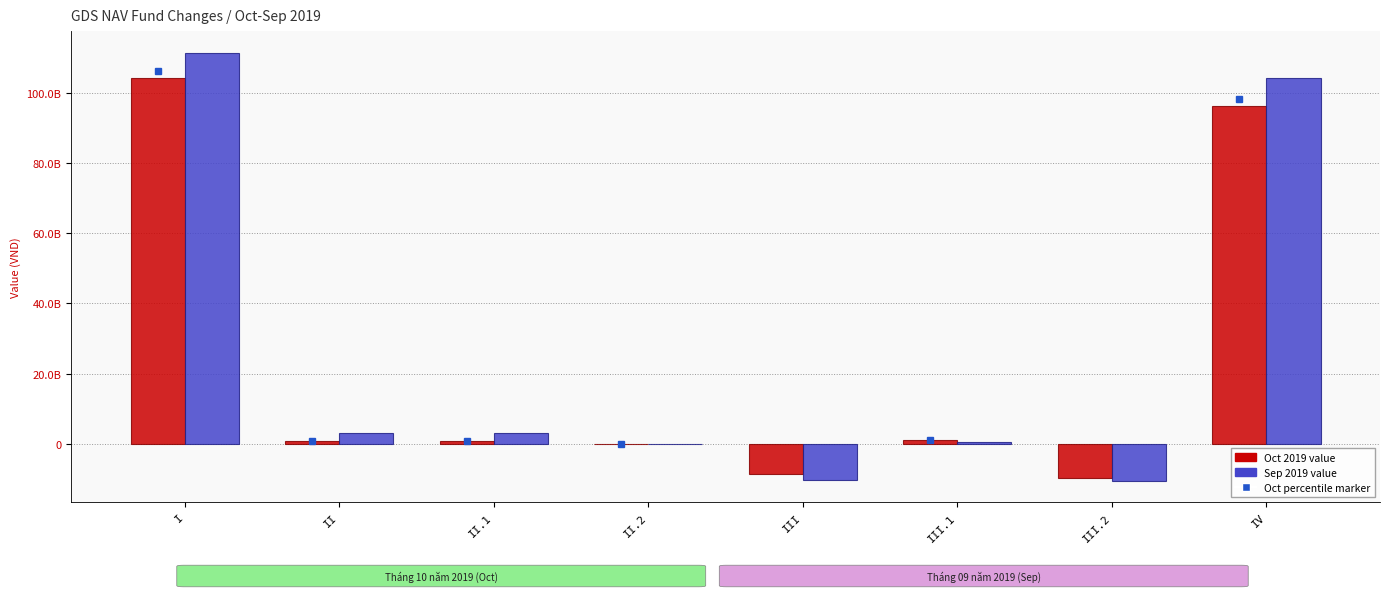

Reading right to left, what are all the values shown in this chart?

Oct 2019: IV=96272988662	III.2=-9710653282	III.1=1101611208	III=-8609042074	II.2=0	II.1=632099474	II=632099474	I=104249931262
Sep 2019: IV=104249931262	III.2=-10621230386	III.1=354215120	III=-10267015266	II.2=0	II.1=2969085417	II=2969085417	I=111547861111